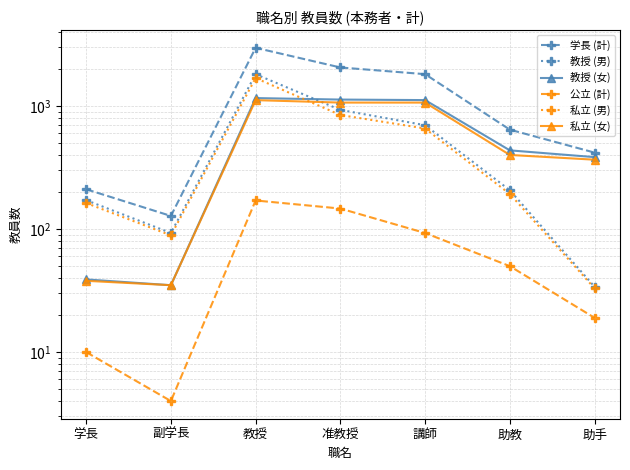

Where does the 学長 (計) series first go above 644?

教授